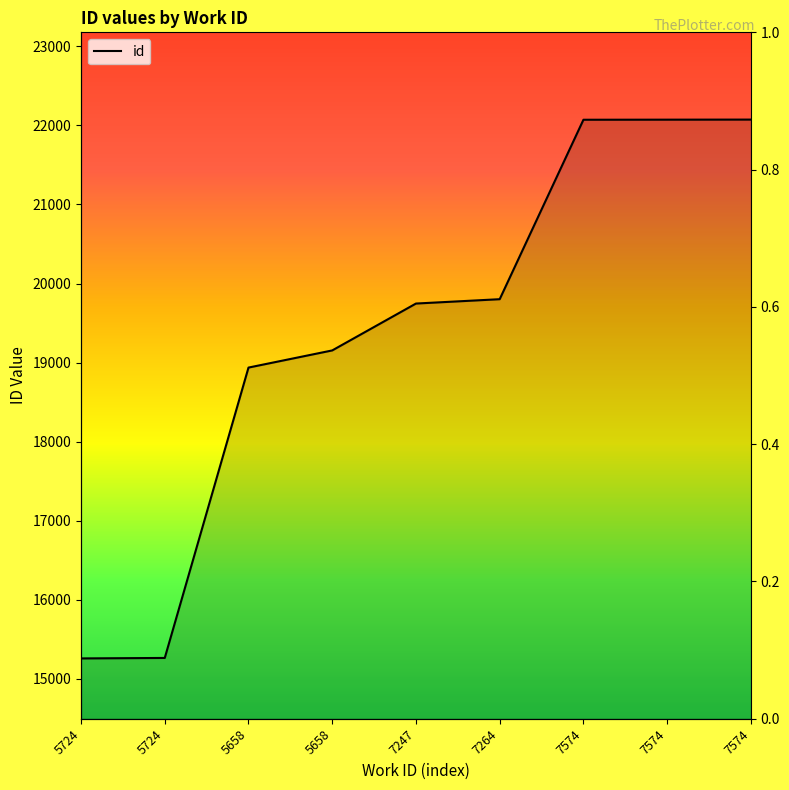

Which has a higher value, 5724 or 7574?

7574